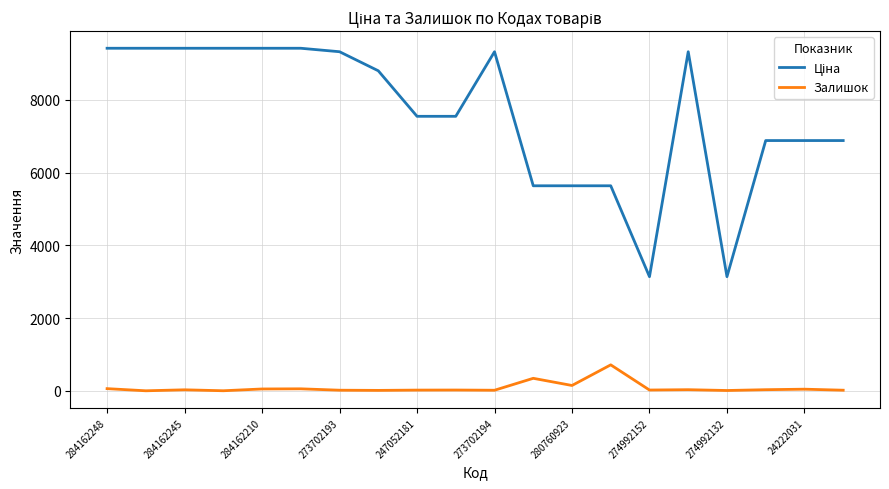

What is the difference between the maximum and minimum values in the Залишок series?

713.0